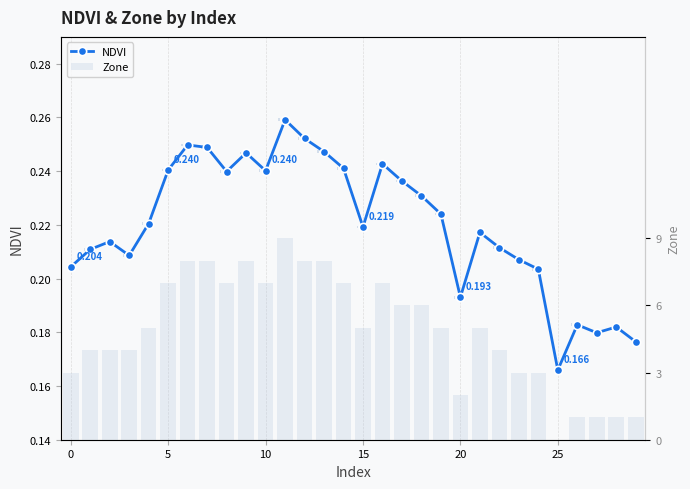

The NDVI series shows 0.2 at 8. True or false?

True